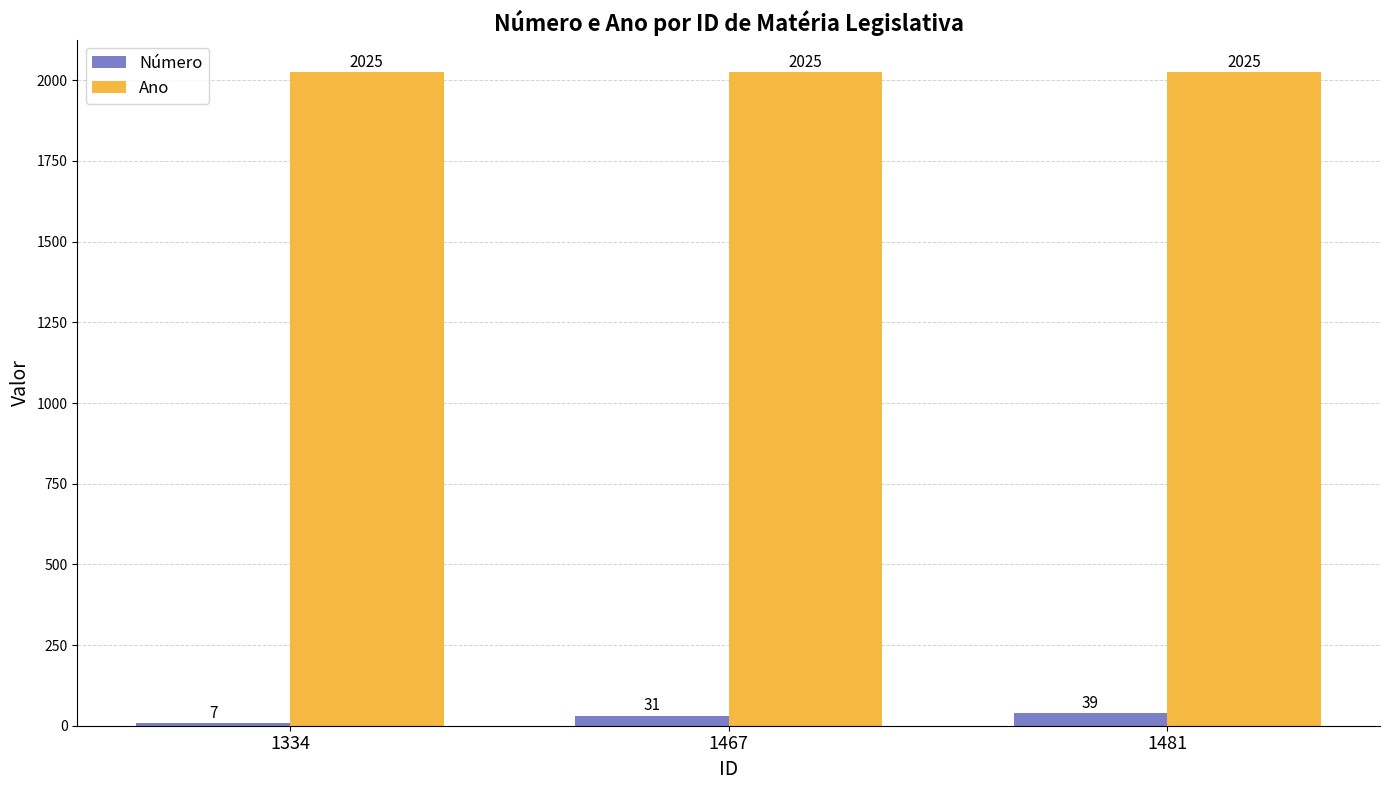

Where is Número nearest to the value 23?

1467